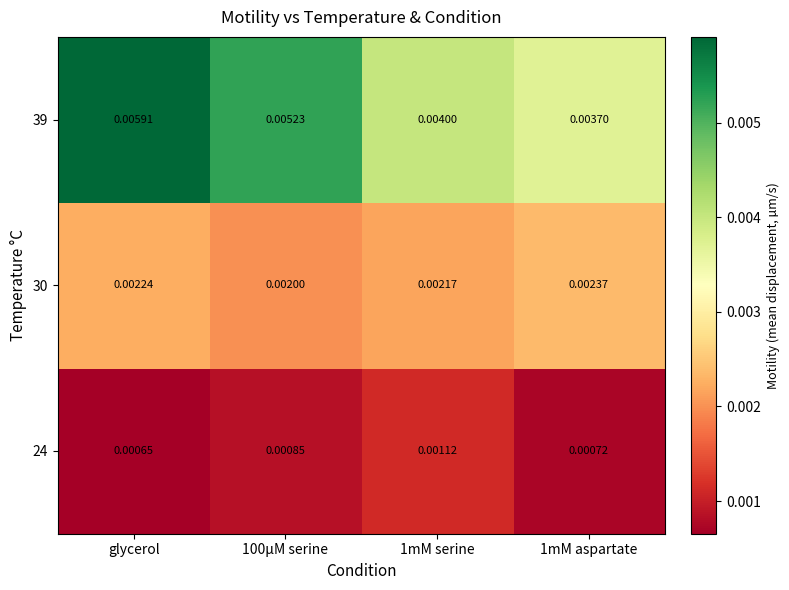

Is the value of 24 at 1mM serine greater than the value of 30 at 100µM serine?

No